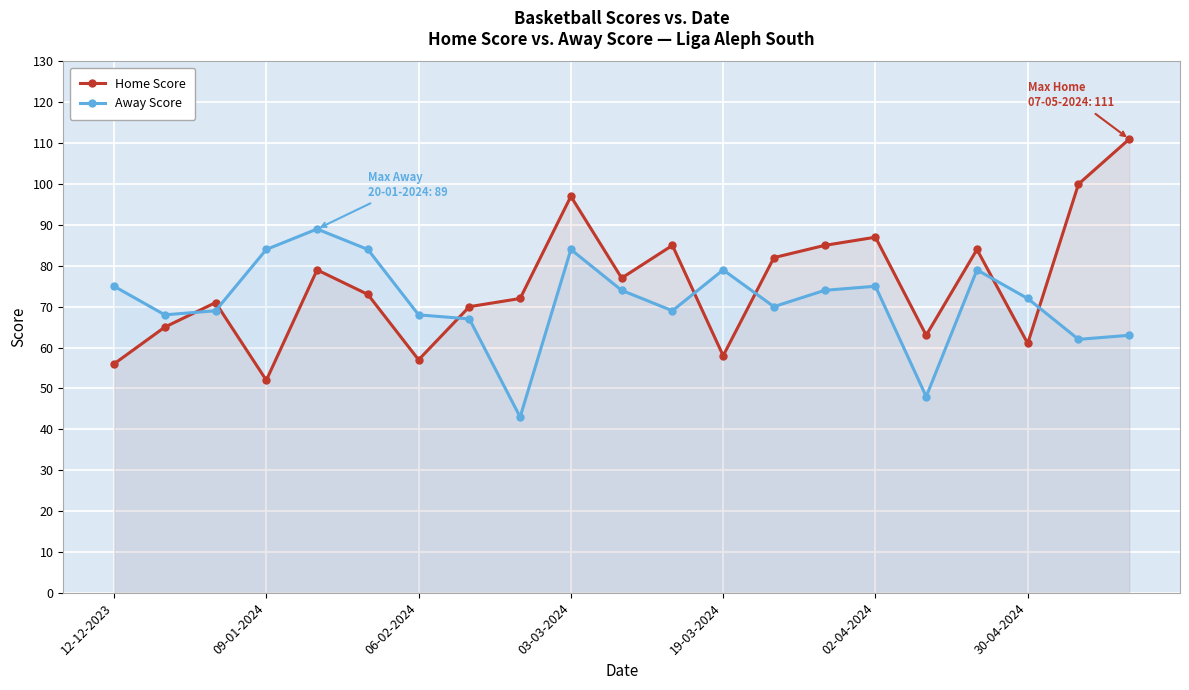

What are all the series names shown in the legend?

Home Score, Away Score